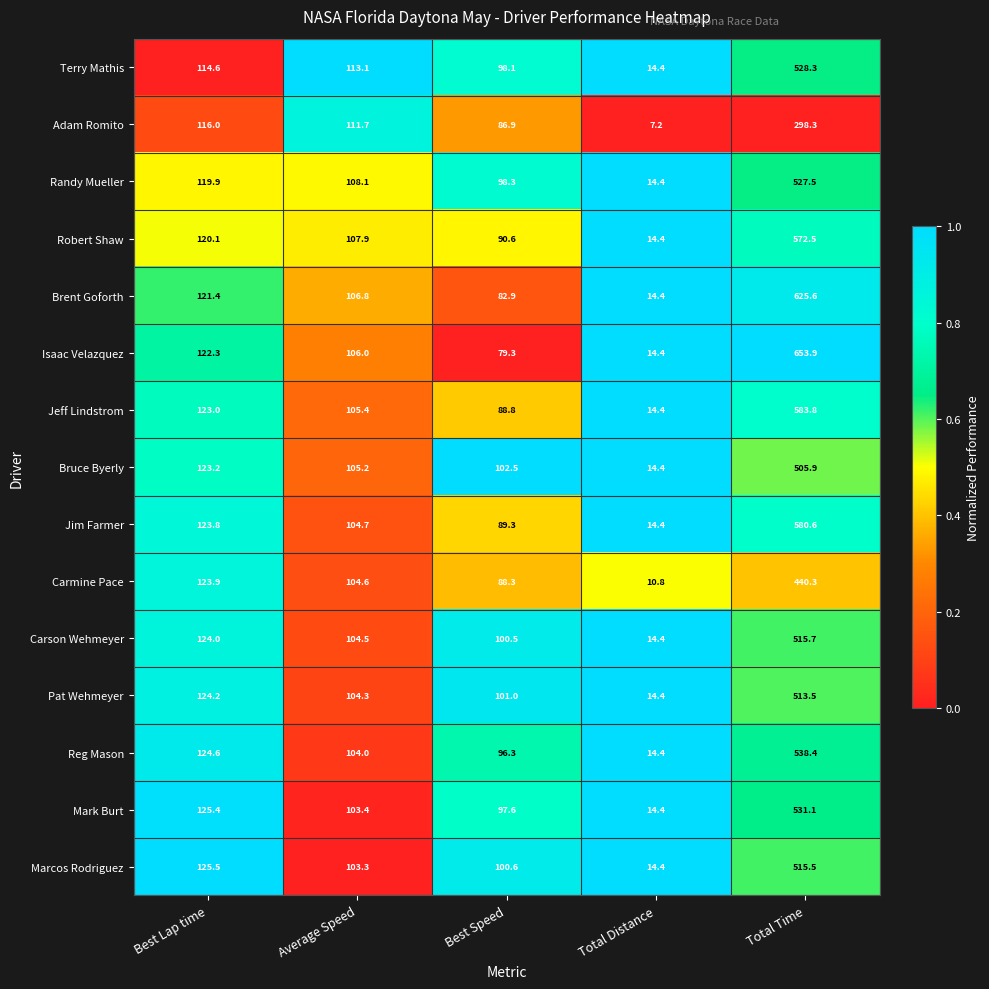

Which series has the largest range (max minus min)?

Isaac Velazquez